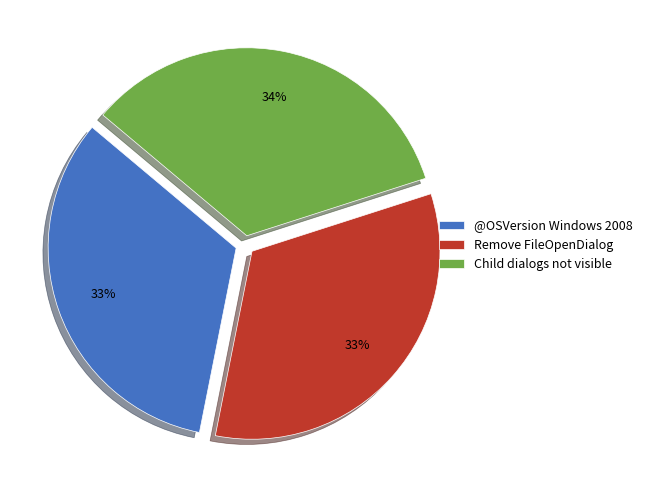

To the nearest percent, what is the difference between the largest and smallest slice percentages?

1%